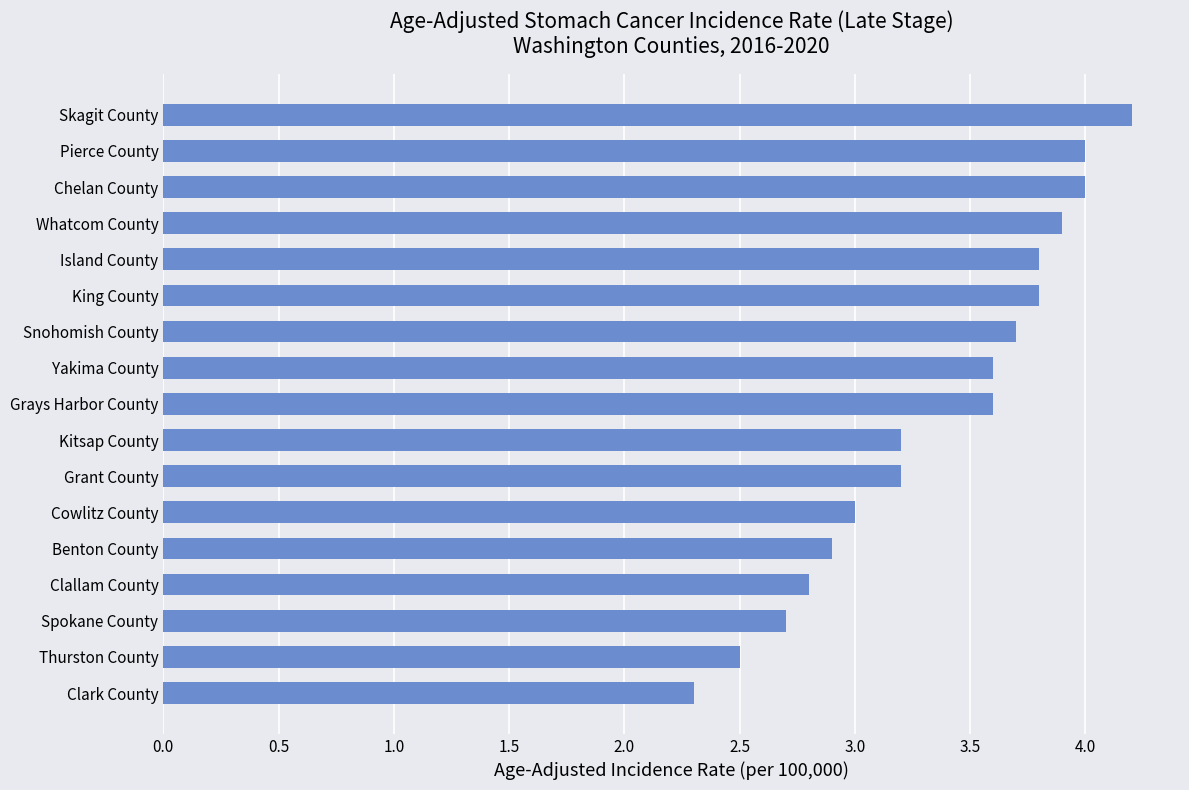

The value at Pierce County is 6.0. True or false?

False